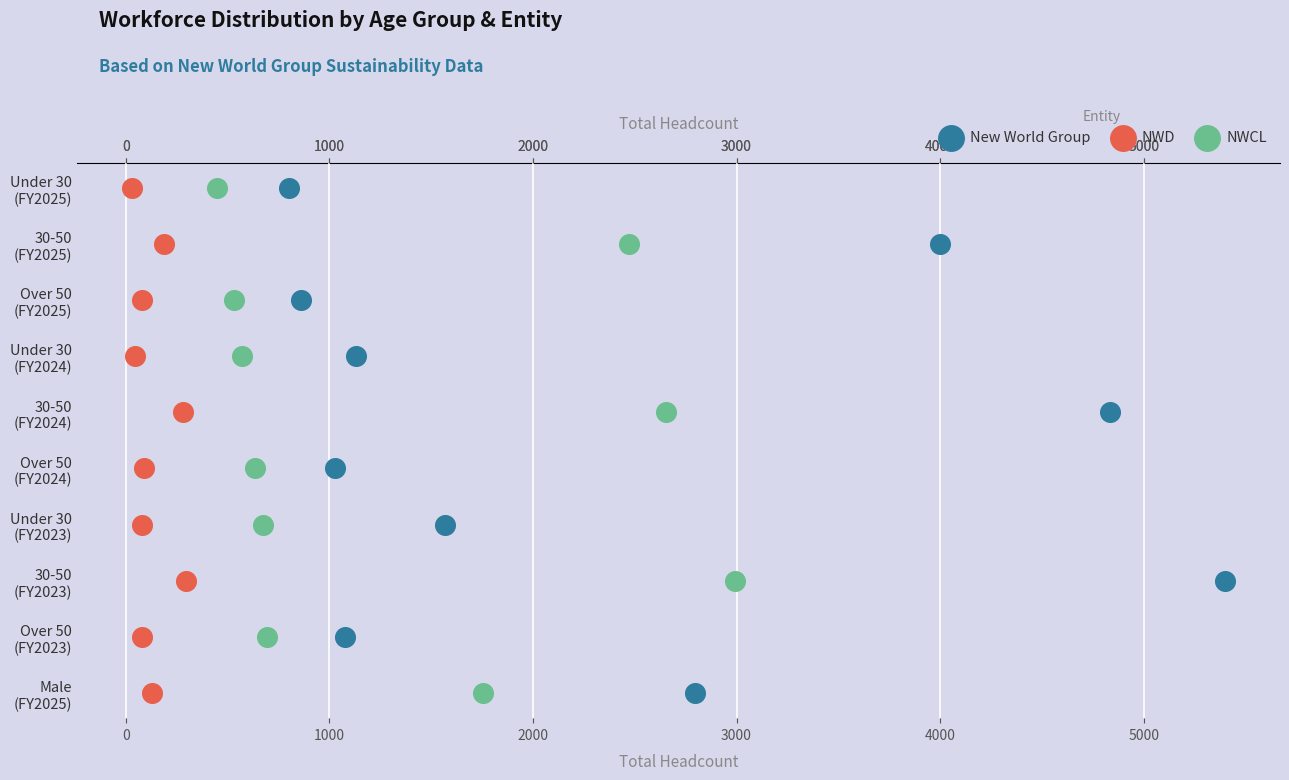

What are all the series names shown in the legend?

New World Group, NWD, NWCL